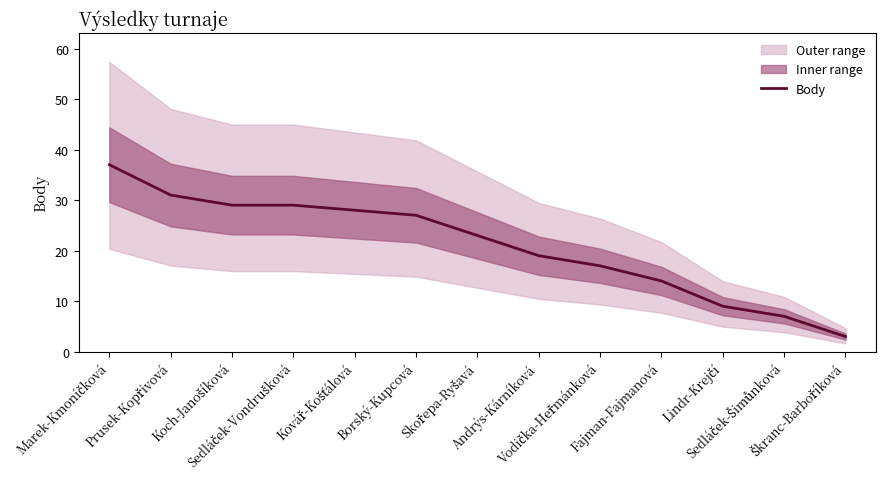

What is the smallest value displayed?

3